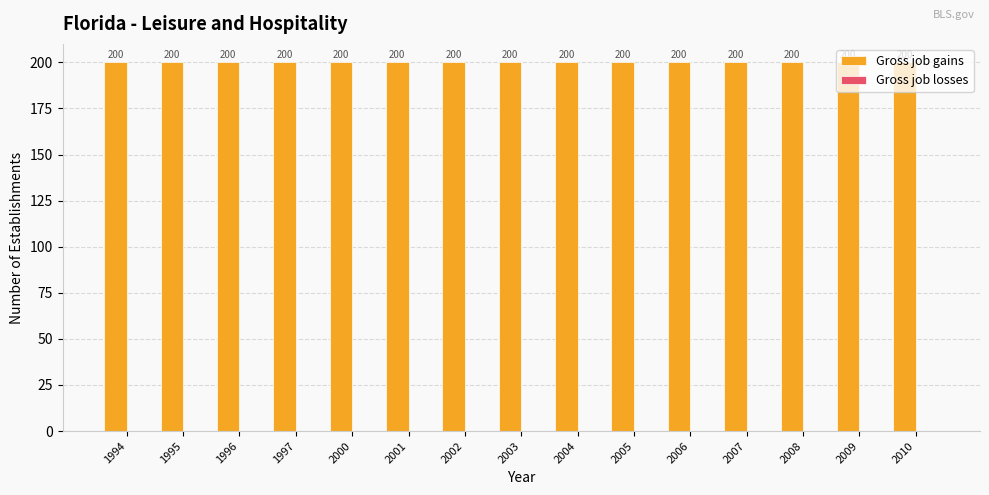

Which series has the largest total across all categories?

Gross job gains